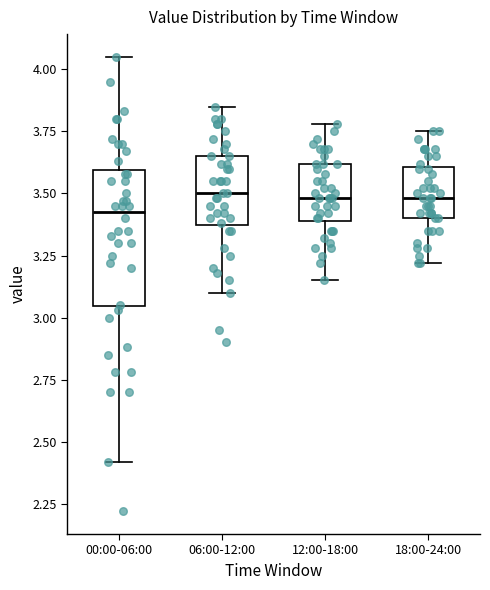

Reading left to right, read every box against the y-axis: the position of its median line, the range the box covers, and the ends of its whiskers. The values are not printed on the chart, so give them approximately, as read against the axis.

00:00-06:00: median 3.45, box 3.05 to 3.60, whiskers 2.40 to 4.05
06:00-12:00: median 3.50, box 3.35 to 3.65, whiskers 3.10 to 3.85
12:00-18:00: median 3.50, box 3.40 to 3.60, whiskers 3.15 to 3.80
18:00-24:00: median 3.50, box 3.40 to 3.60, whiskers 3.20 to 3.75